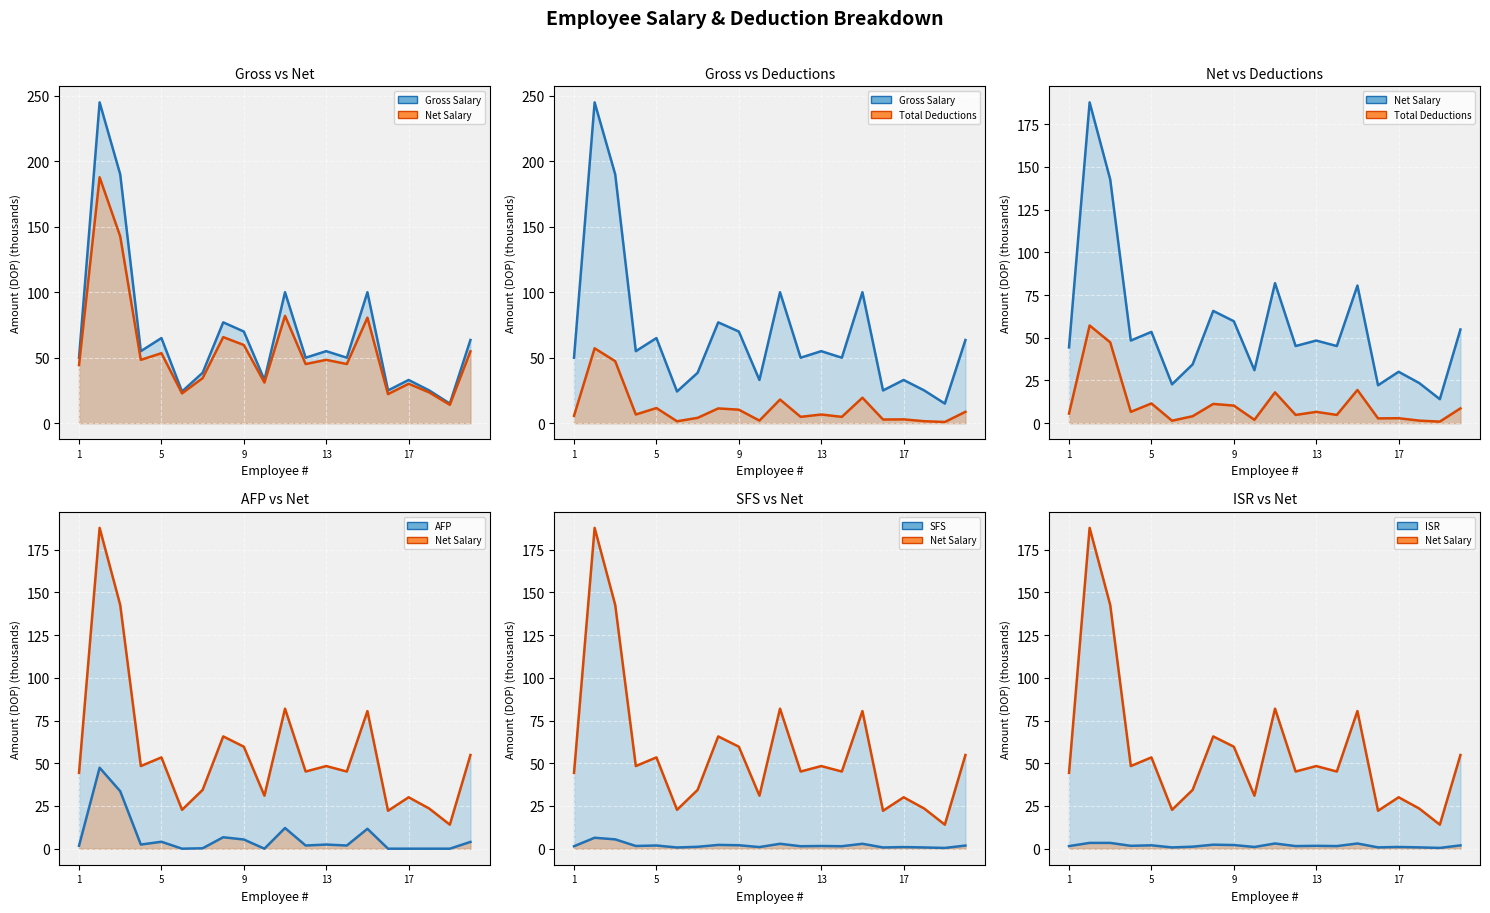

Count the number of categories in the chart.

20